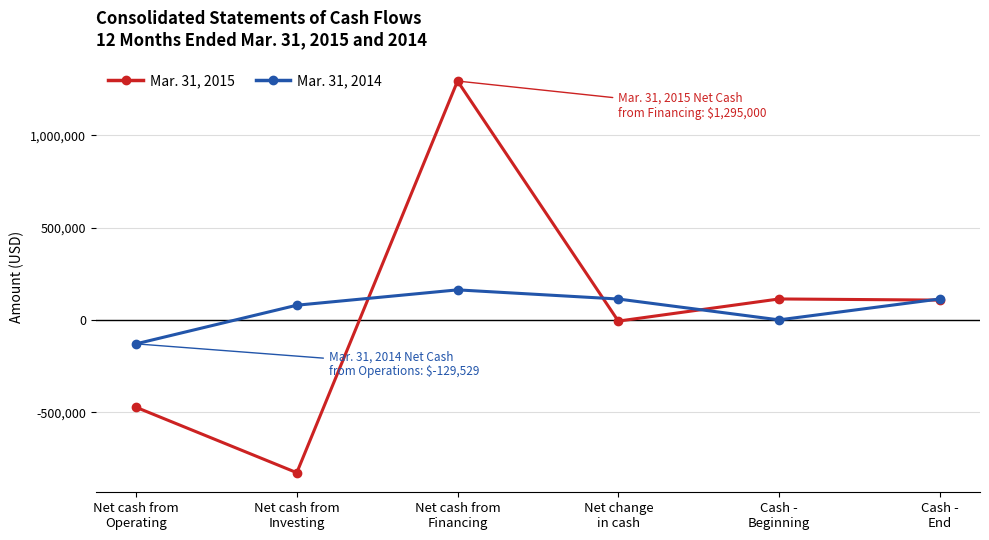

Which series has the largest total across all categories?

Mar. 31, 2014